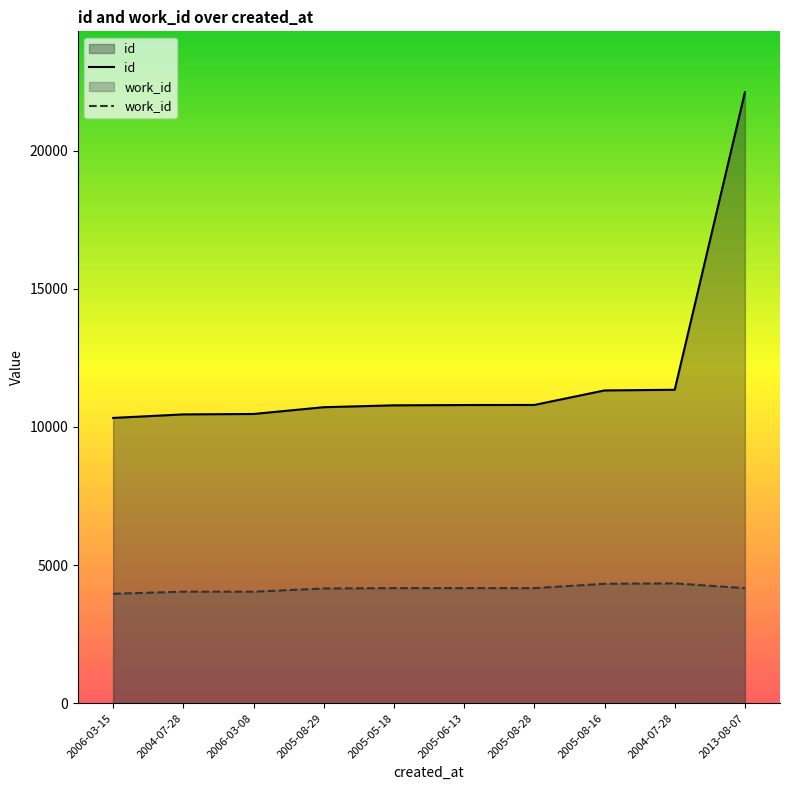

Reading right to left, what are all the values shown in this chart?

id: 2013-08-07=22108	2004-07-28=11346	2005-08-16=11322	2005-08-28=10797	2005-06-13=10794	2005-05-18=10783	2005-08-29=10715	2006-03-08=10470	2004-07-28=10455	2006-03-15=10327
work_id: 2013-08-07=4167	2004-07-28=4339	2005-08-16=4324	2005-08-28=4167	2005-06-13=4167	2005-05-18=4167	2005-08-29=4153	2006-03-08=4038	2004-07-28=4038	2006-03-15=3963